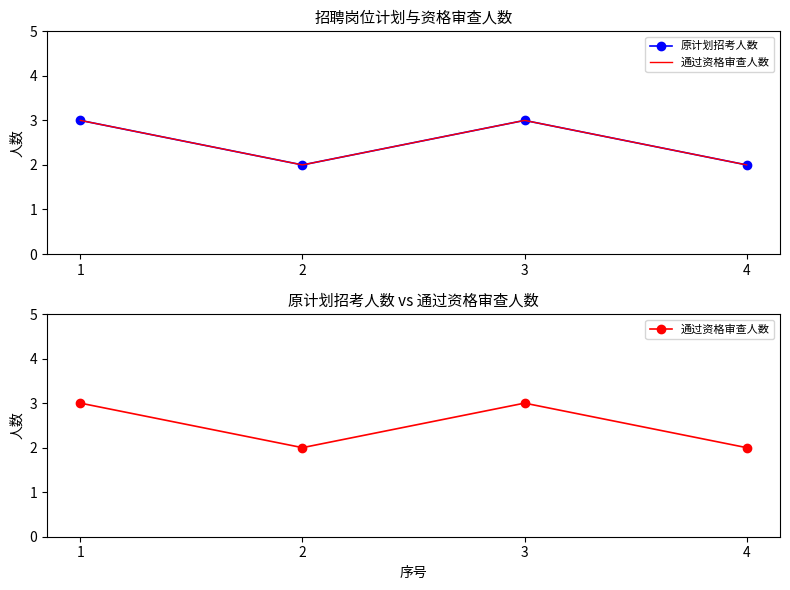

Rank the series at 1 from highest to lowest value.

原计划招考人数, 通过资格审查人数